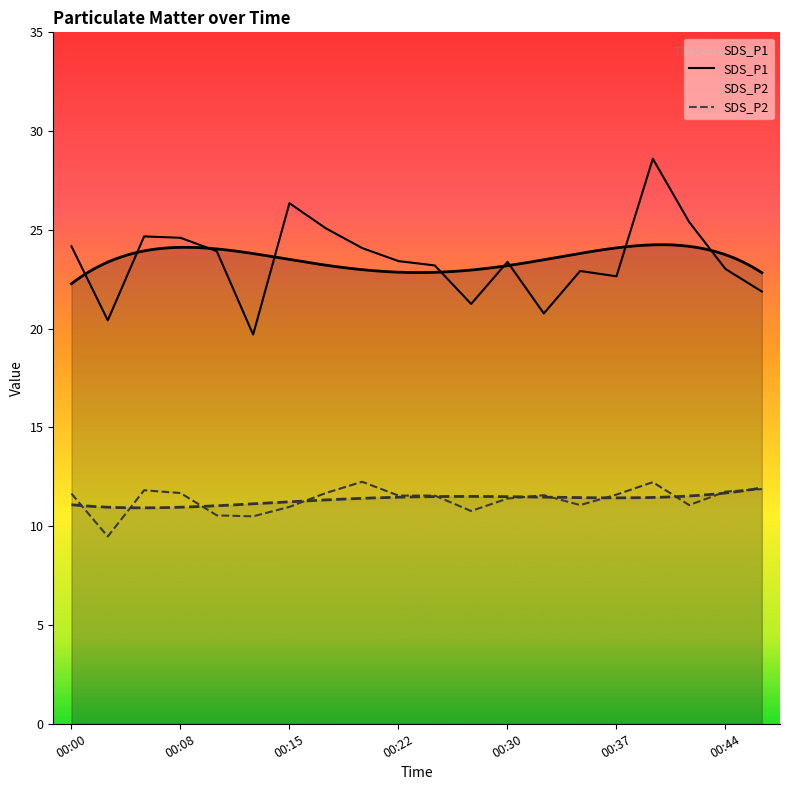

What is the difference between the highest and lowest values at 17?

14.3